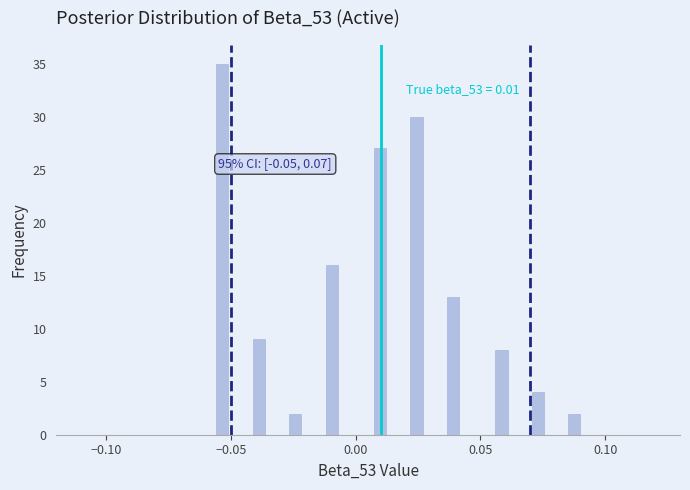

Read against the x-axis, roughly where is the centre of the tallest bar?

-0.055